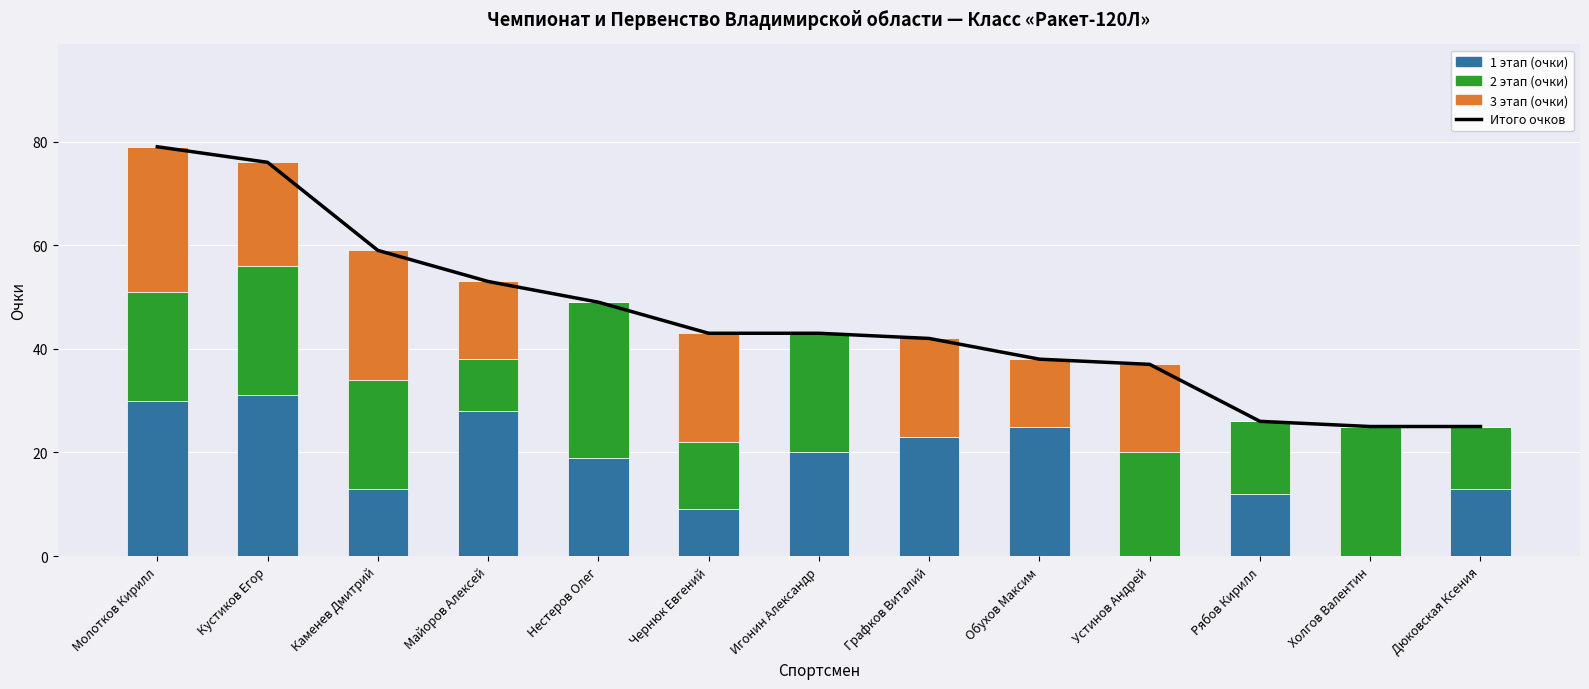

What is the value of the 1 этап (очки) bar at the 4th from the left?

28